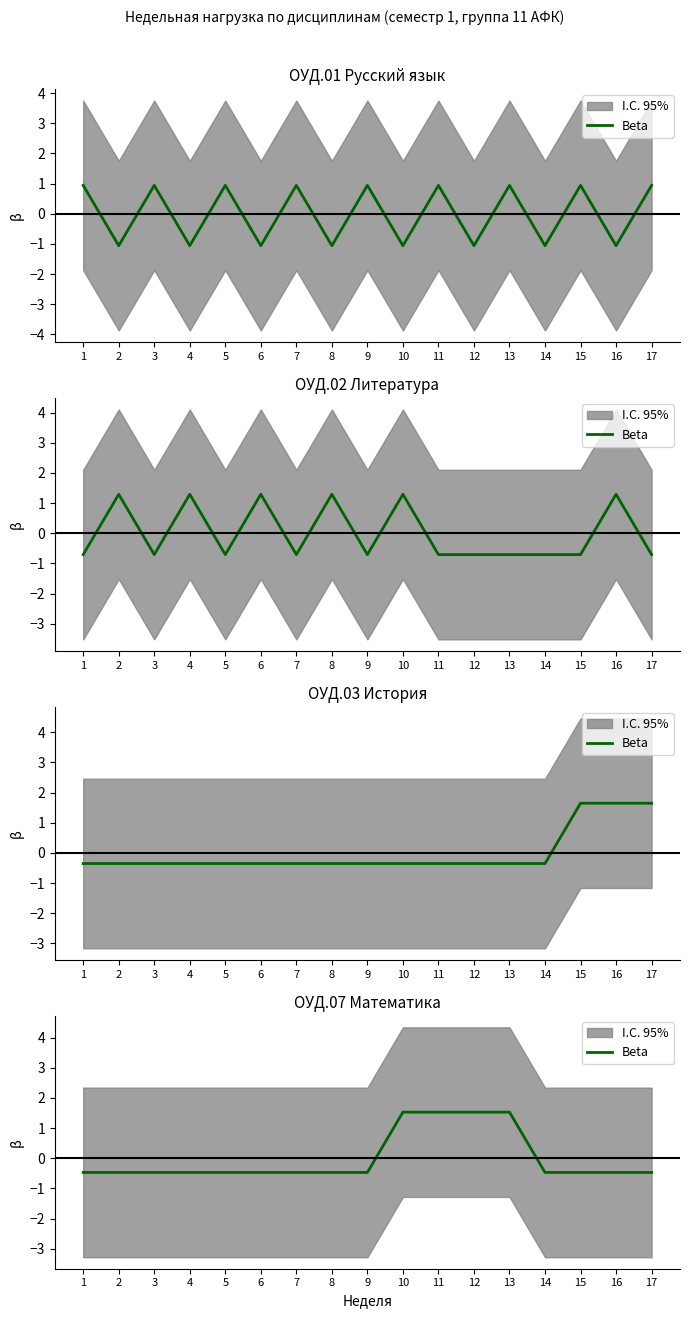

Reading right to left, what are all the values shown in this chart?

17=-0.5	16=-0.5	15=-0.5	14=-0.5	13=1.5	12=1.5	11=1.5	10=1.5	9=-0.5	8=-0.5	7=-0.5	6=-0.5	5=-0.5	4=-0.5	3=-0.5	2=-0.5	1=-0.5